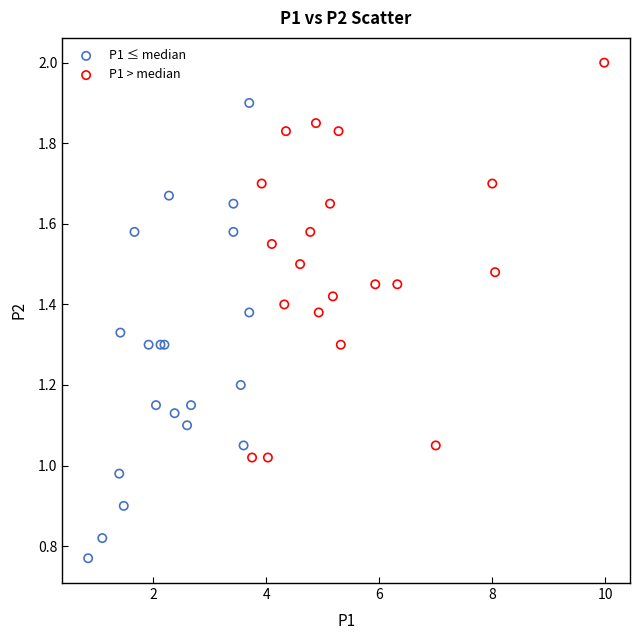

Which series has the largest Y range (max minus min)?

P1 ≤ median